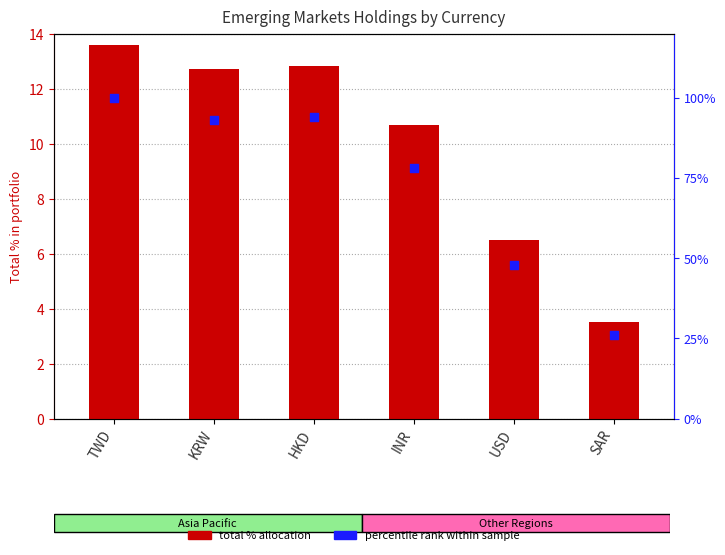

Which series contains the highest Y value?

percentile rank within currency